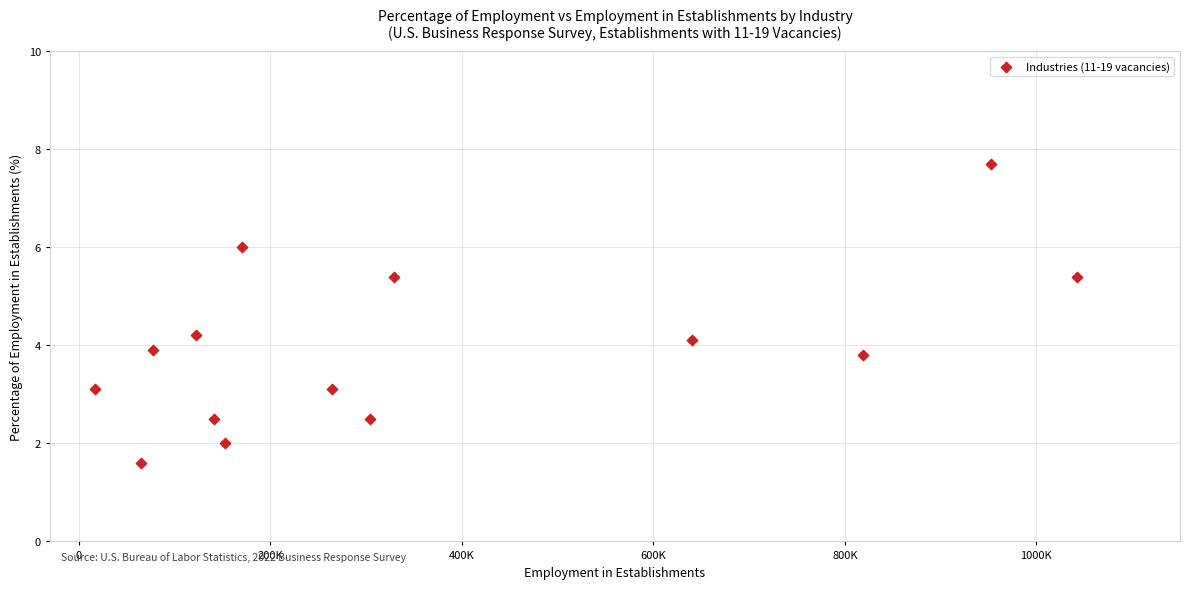

What is the range of X values (max minus min)?

1025172.0